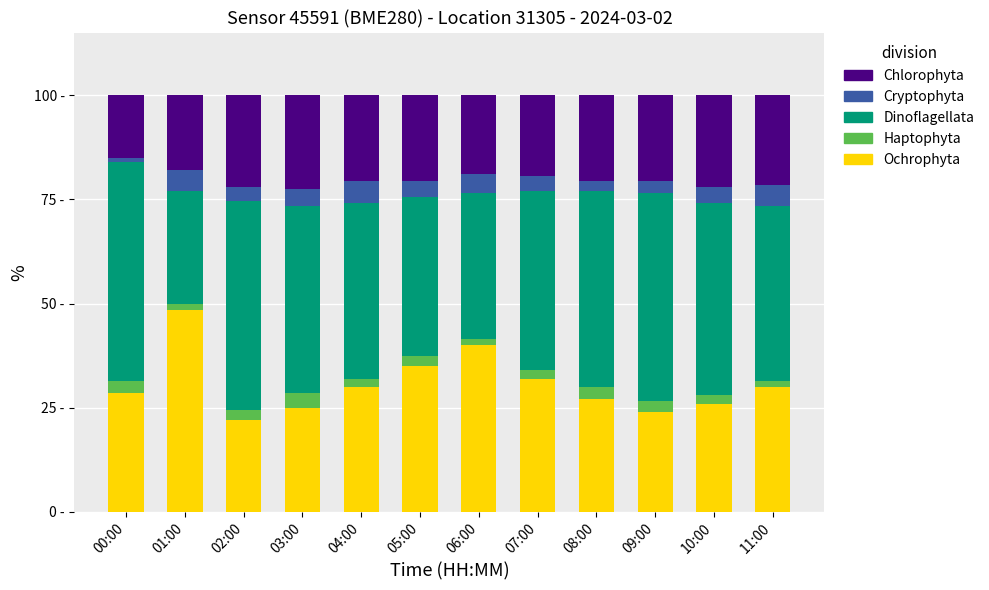

Which has a higher value, 06:00 or 03:00?

06:00